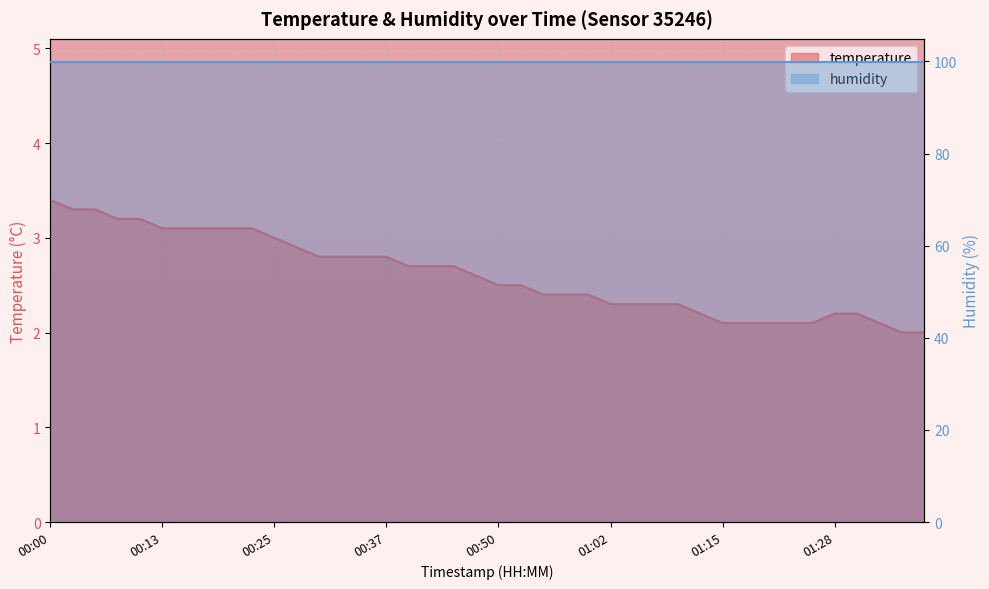

Is it true that the value at 2023-04-03T00:20:29 is 3.1?

True